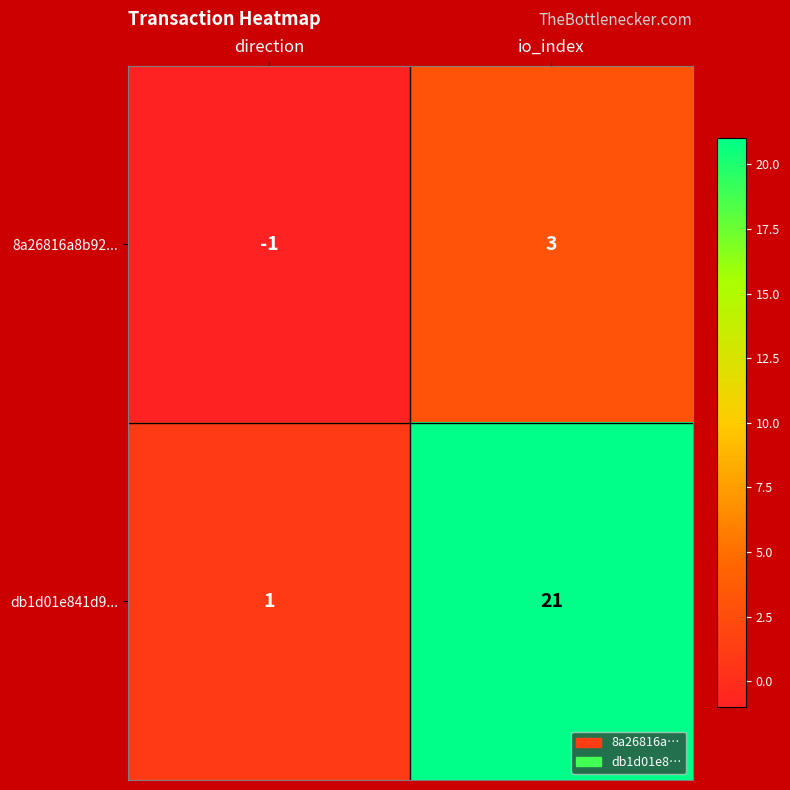

At which category is the sum across all series the highest?

io_index